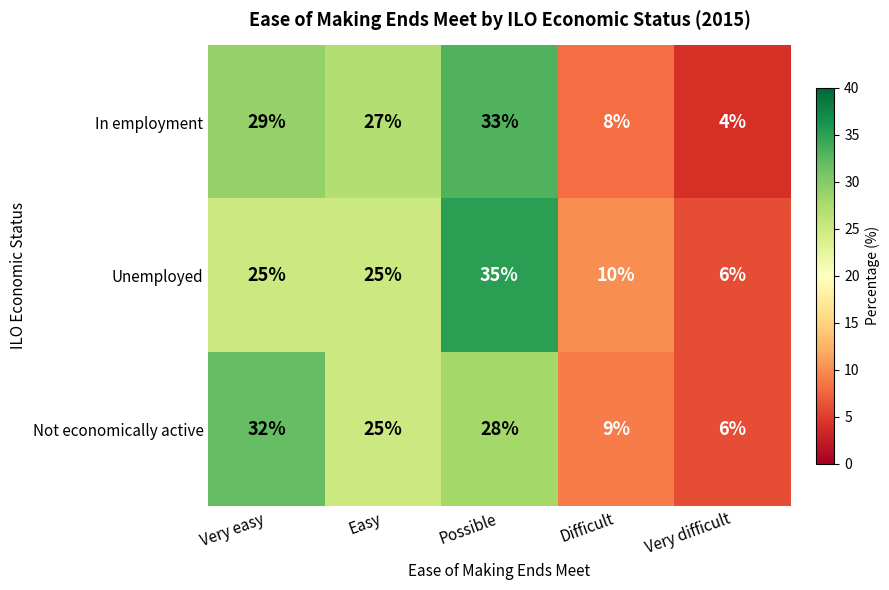

What is the difference between the maximum and second lowest values in the In employment series?

25